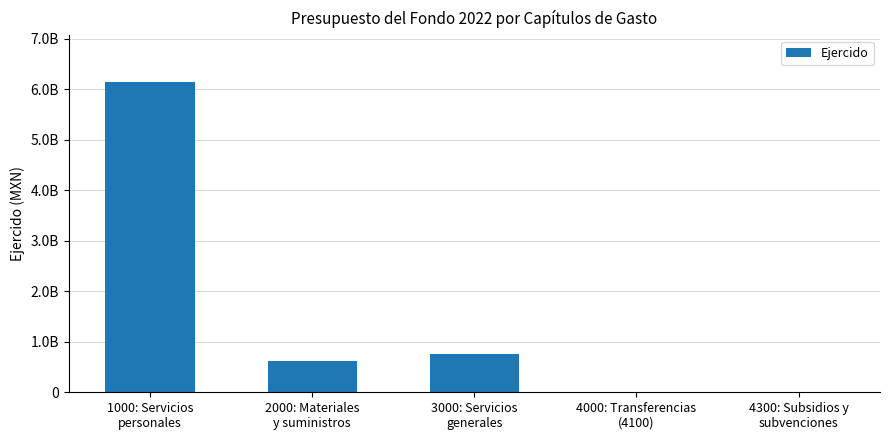

Reading left to right, list all the values displayed in this chart.

1000: Servicios
personales=6143194429.8	2000: Materiales
y suministros=626544754.1	3000: Servicios
generales=755566744.7	4000: Transferencias
(4100)=956911.0	4300: Subsidios y
subvenciones=0.0